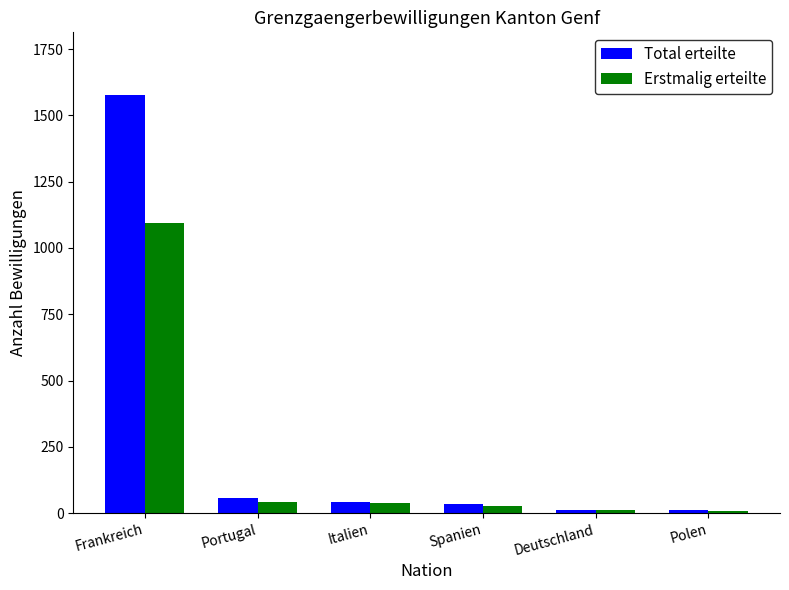

What is the approximate value of Total erteilte at Frankreich?

1577